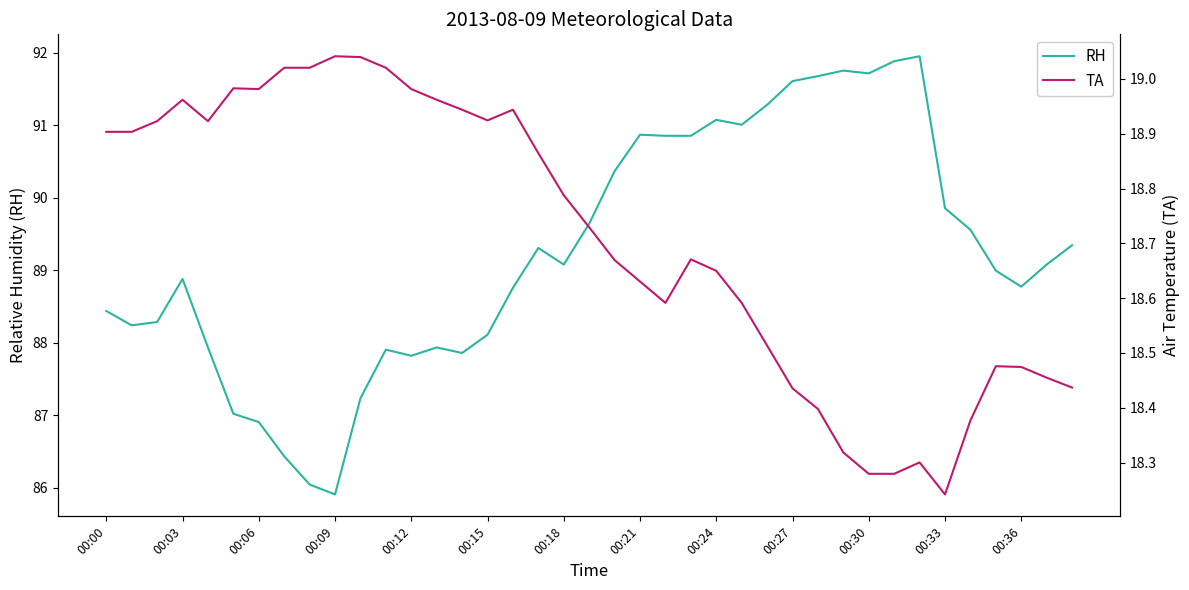

Which series has the largest total across all categories?

RH